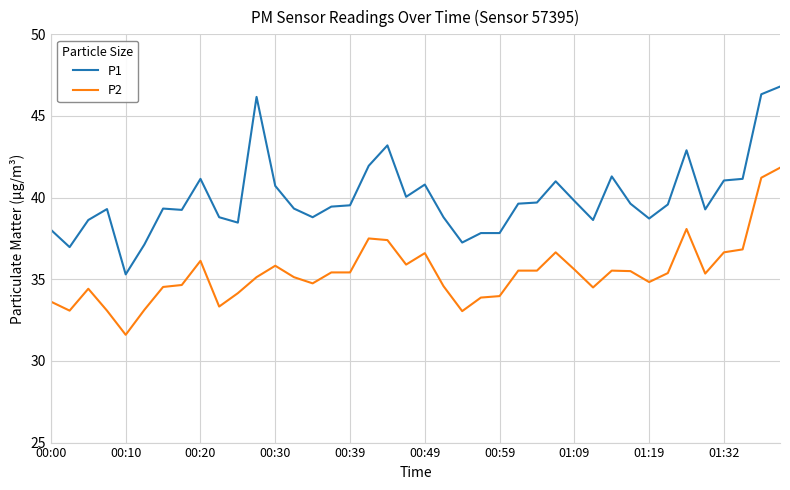

True or false: P2 and P1 intersect in this chart.

False